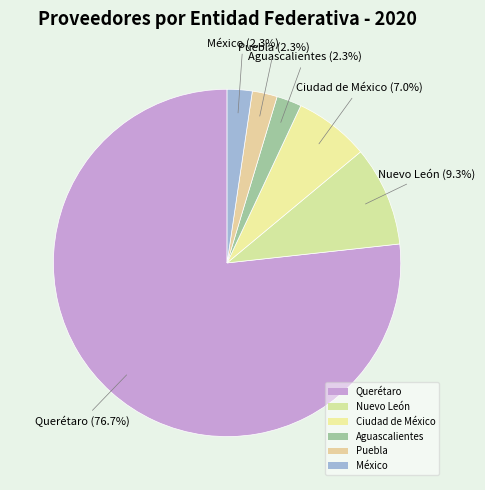

Which slice is the largest?

Querétaro